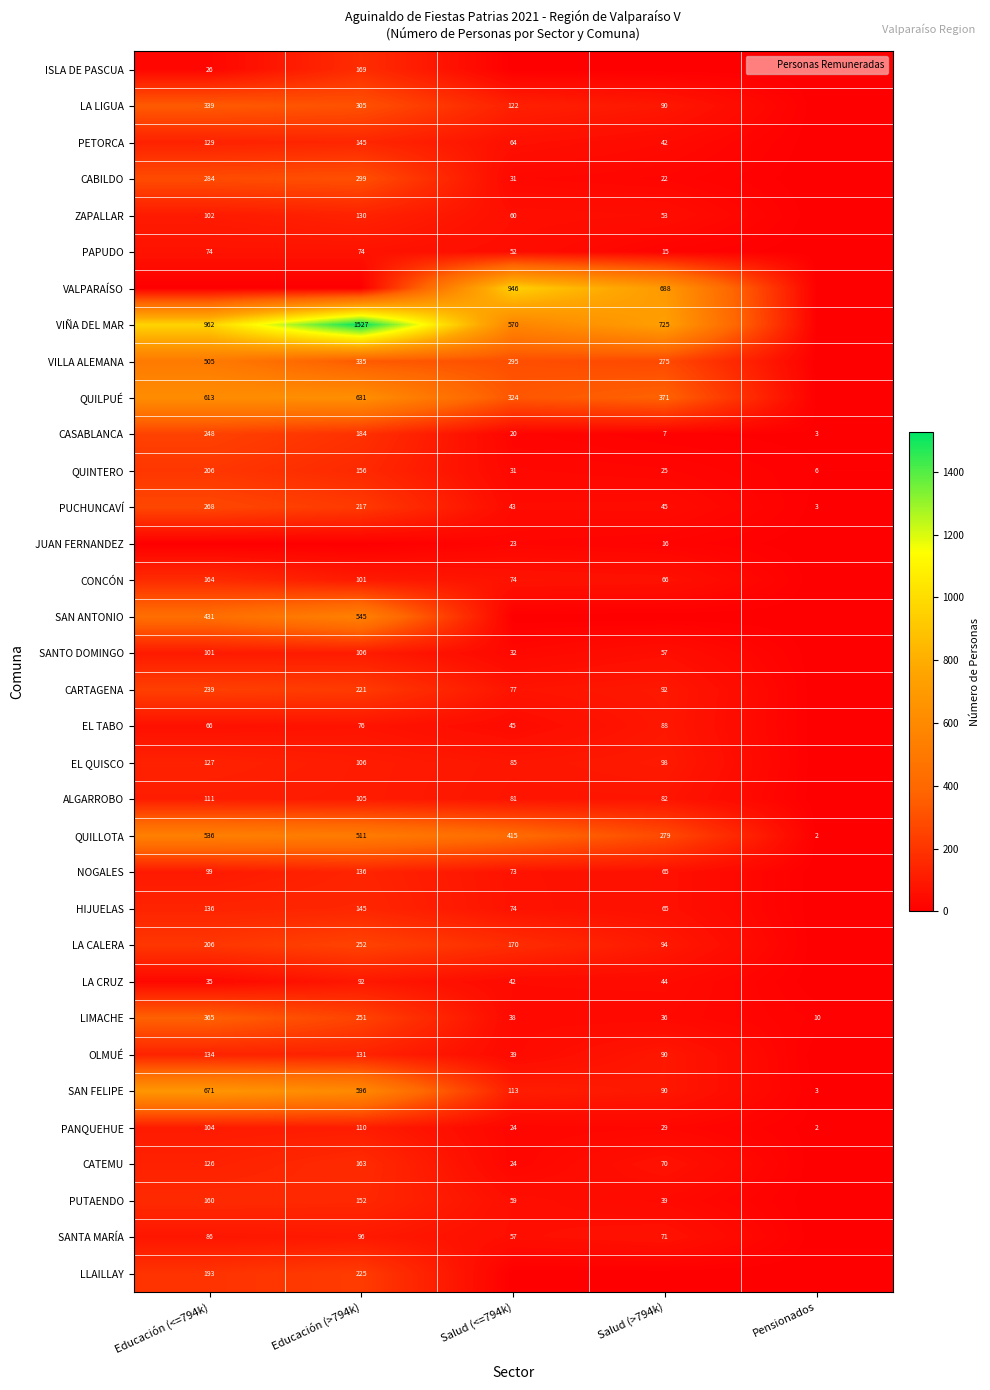

Is the value of PUCHUNCAVÍ at Educación (>794k) greater than the value of SAN ANTONIO at Educación (<=794k)?

No